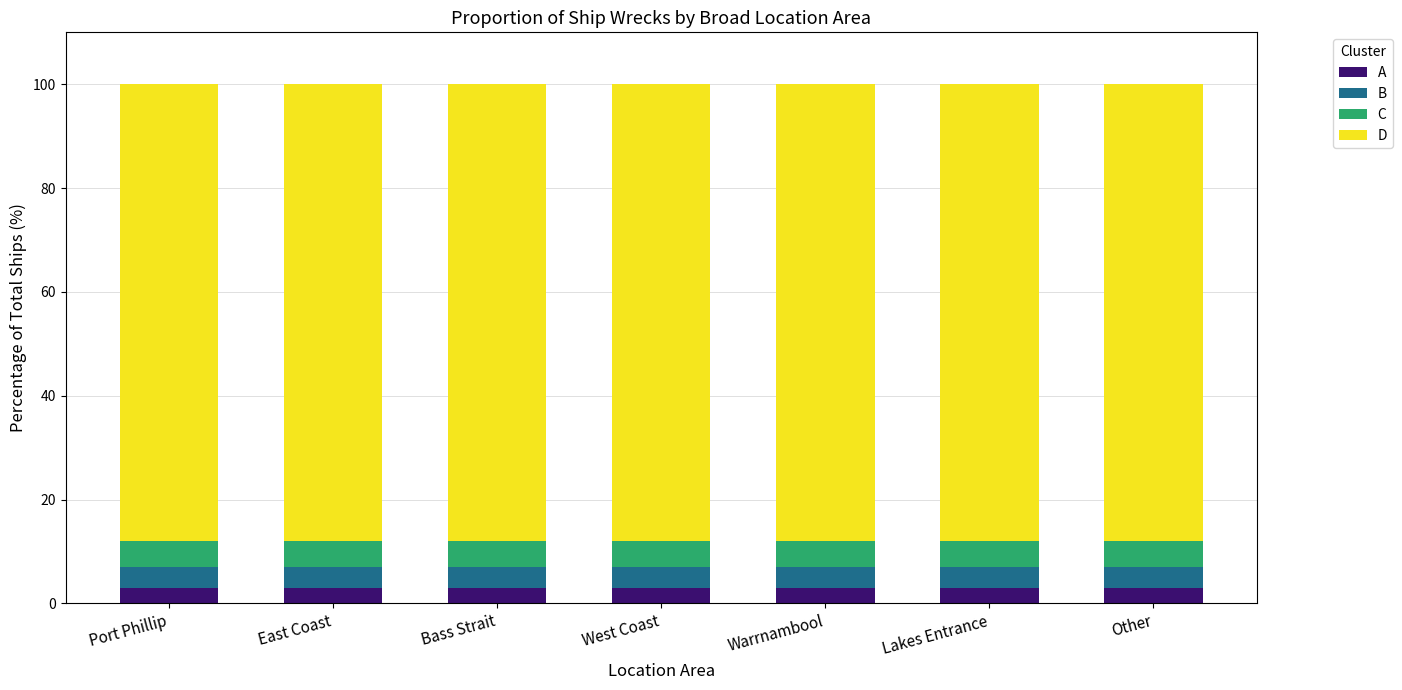

At how many categories does at least one series exceed 83?

7